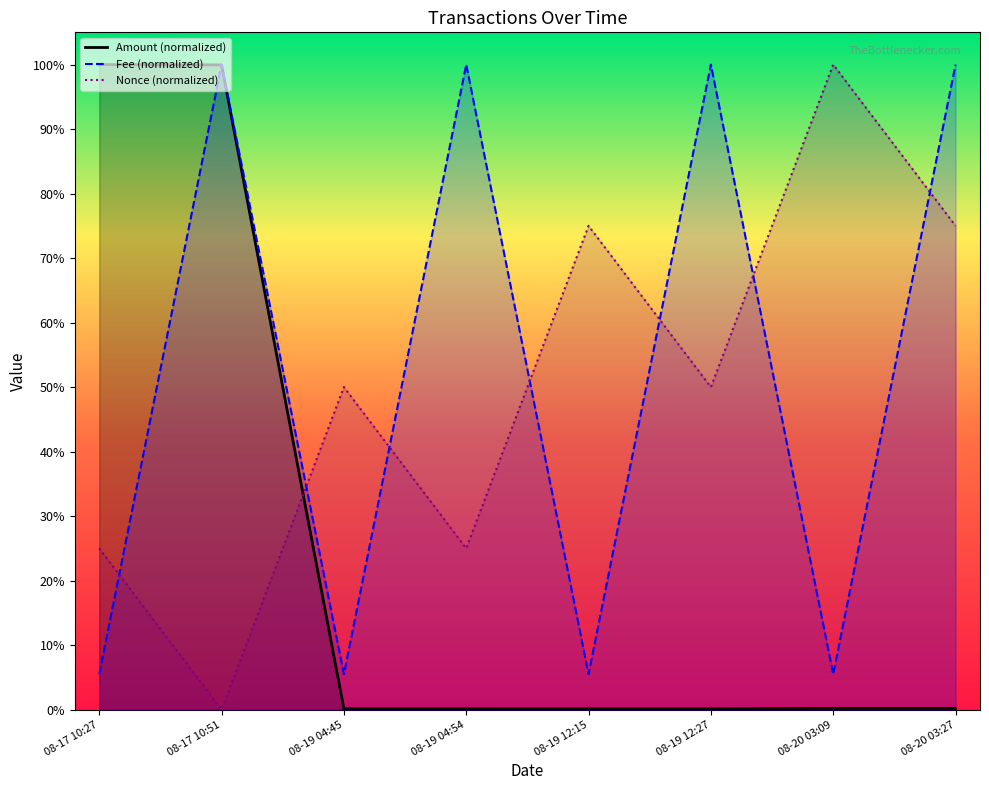

True or false: Fee has a value of 29.1 at 08-20 03:27.

False